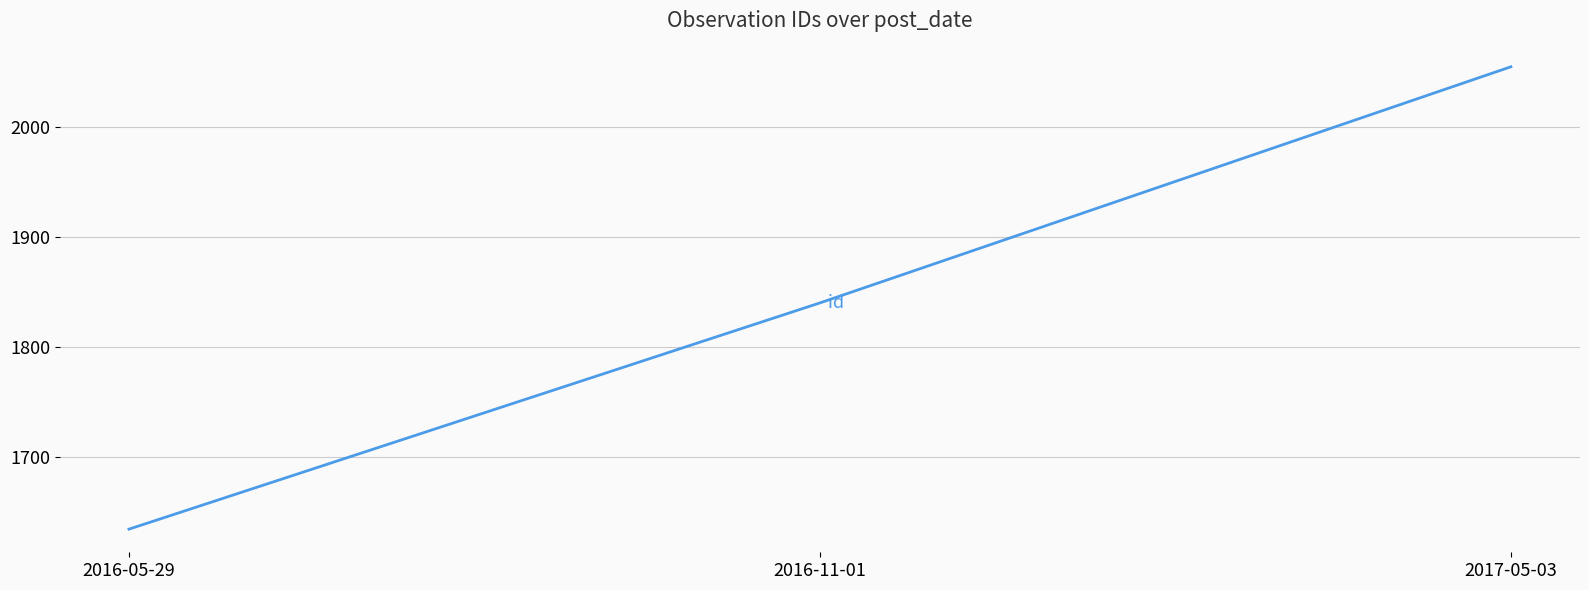

Which label corresponds to the largest value in the chart?

2017-05-03